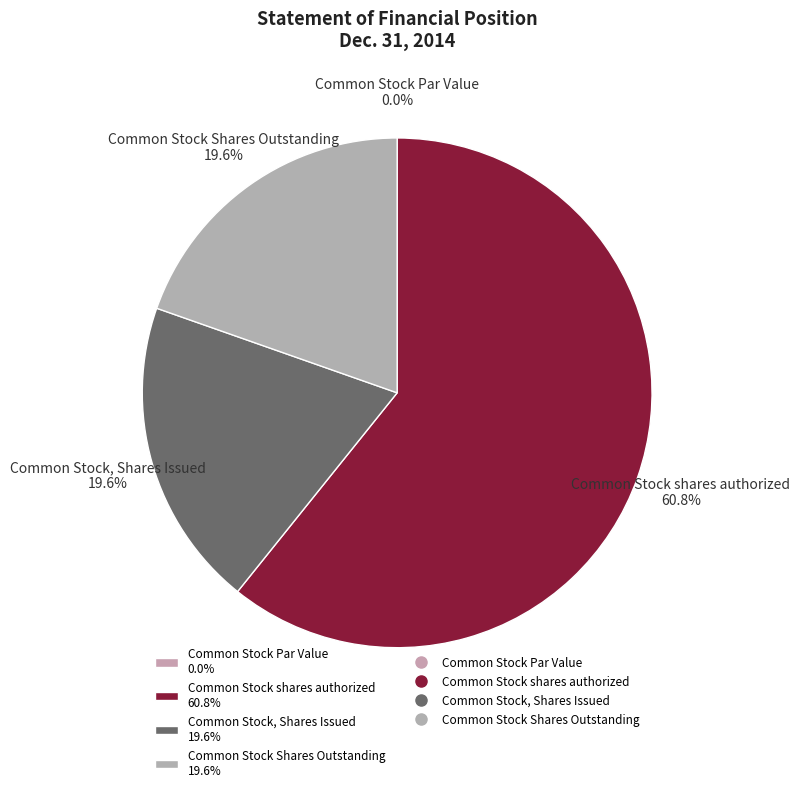

Combined, what portion of the pie is Common Stock, Shares Issued and Common Stock Par Value?

19.6%